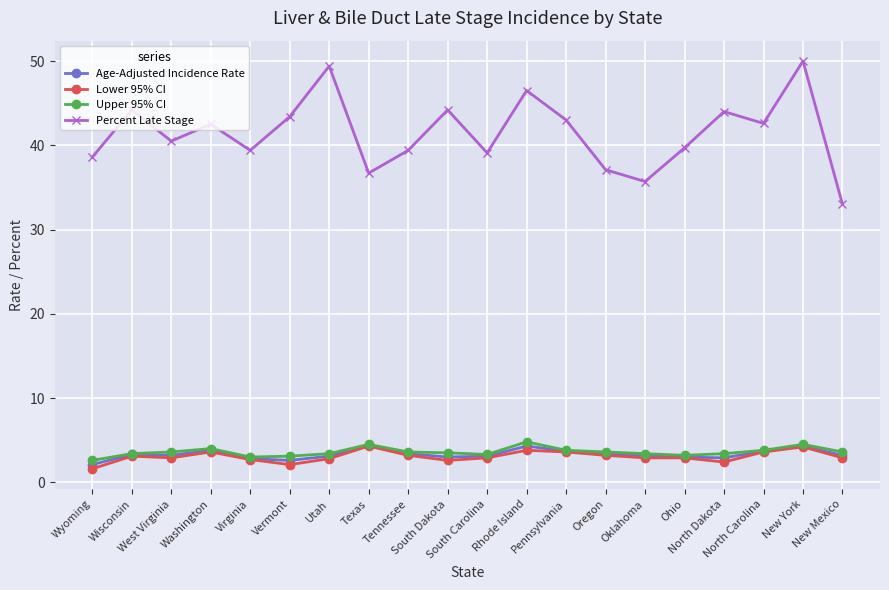

What is the approximate value of Age-Adjusted Incidence Rate at Ohio?

3.0